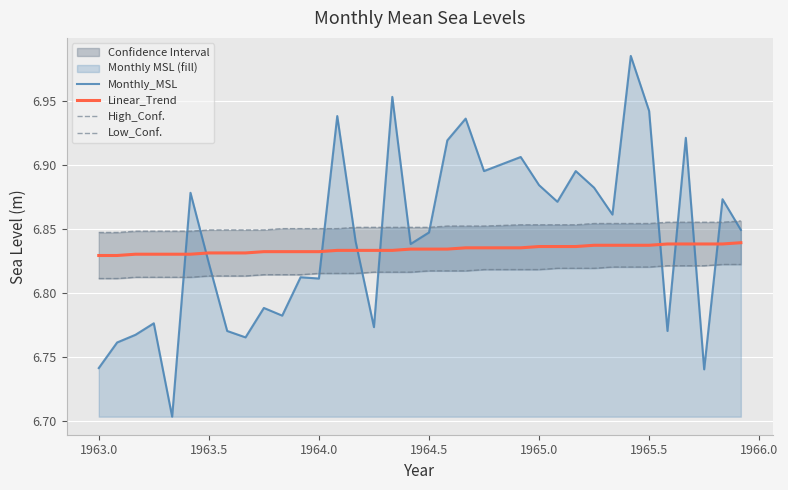

How many lines are shown in the chart?

4